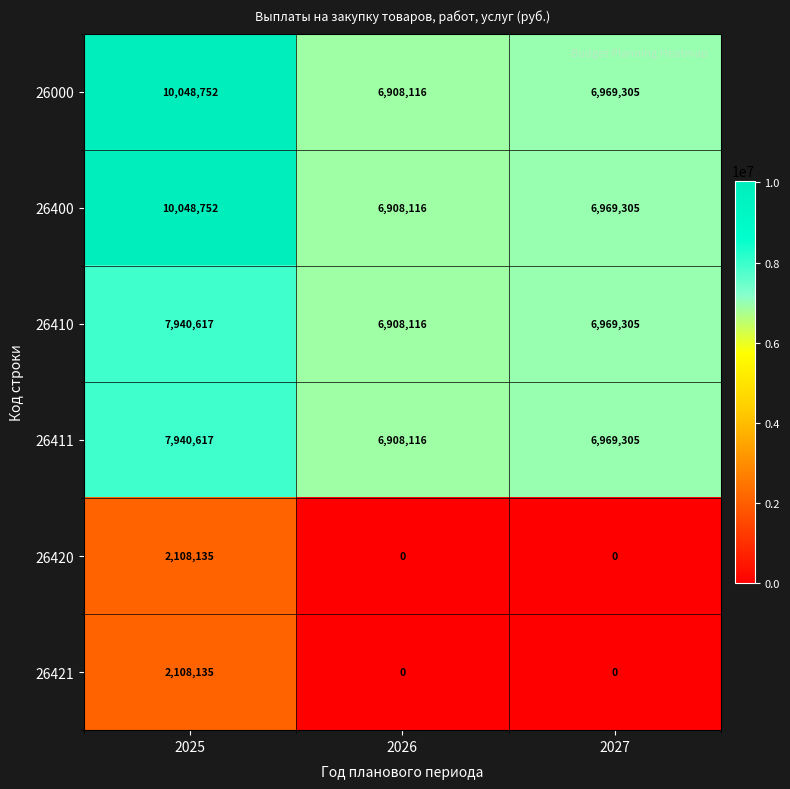

Reading right to left, list all the values displayed in this chart.

26000: 2027=6969305	2026=6908116	2025=10048752
26400: 2027=6969305	2026=6908116	2025=10048752
26410: 2027=6969305	2026=6908116	2025=7940617
26411: 2027=6969305	2026=6908116	2025=7940617
26420: 2027=0	2026=0	2025=2108135
26421: 2027=0	2026=0	2025=2108135